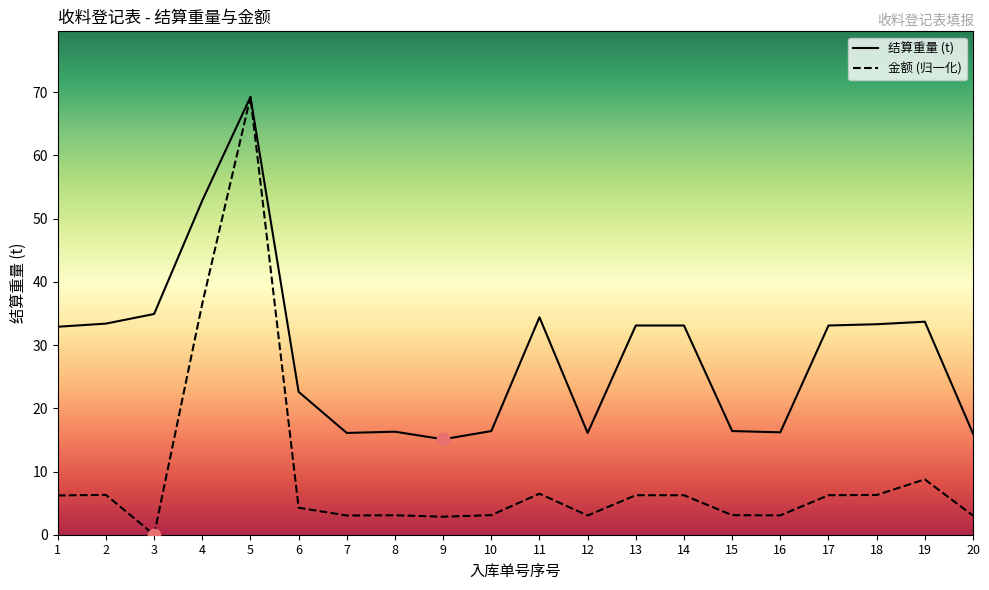

What are all the series names shown in the legend?

结算重量, 金额